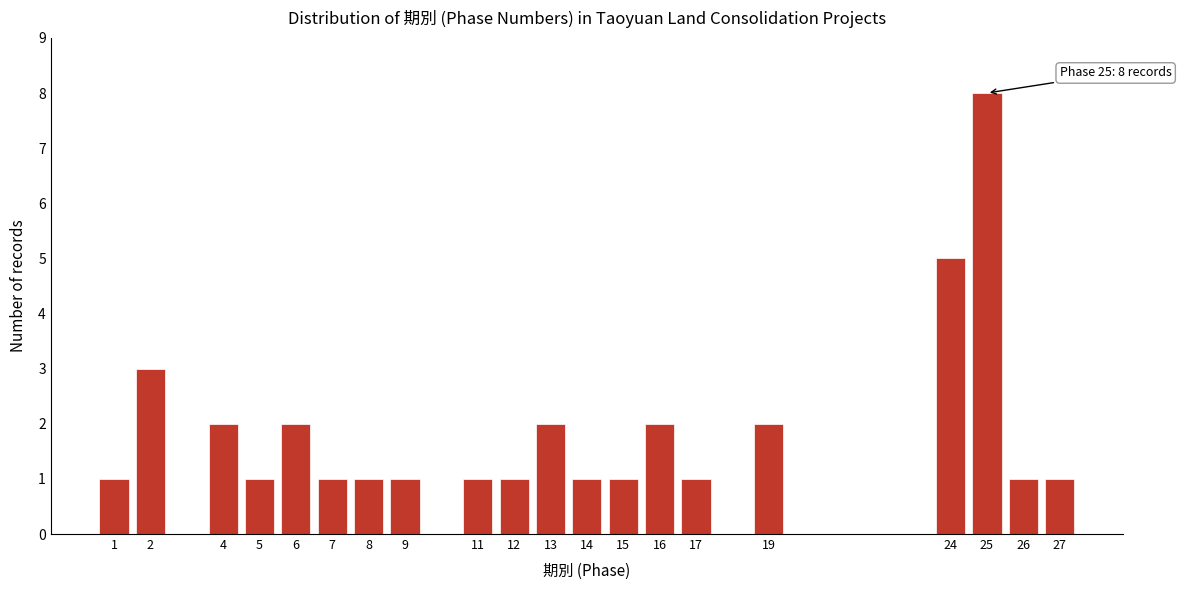

Reading right to left, what are all the values shown in this chart?

27=1	26=1	25=8	24=5	19=2	17=1	16=2	15=1	14=1	13=2	12=1	11=1	9=1	8=1	7=1	6=2	5=1	4=2	2=3	1=1